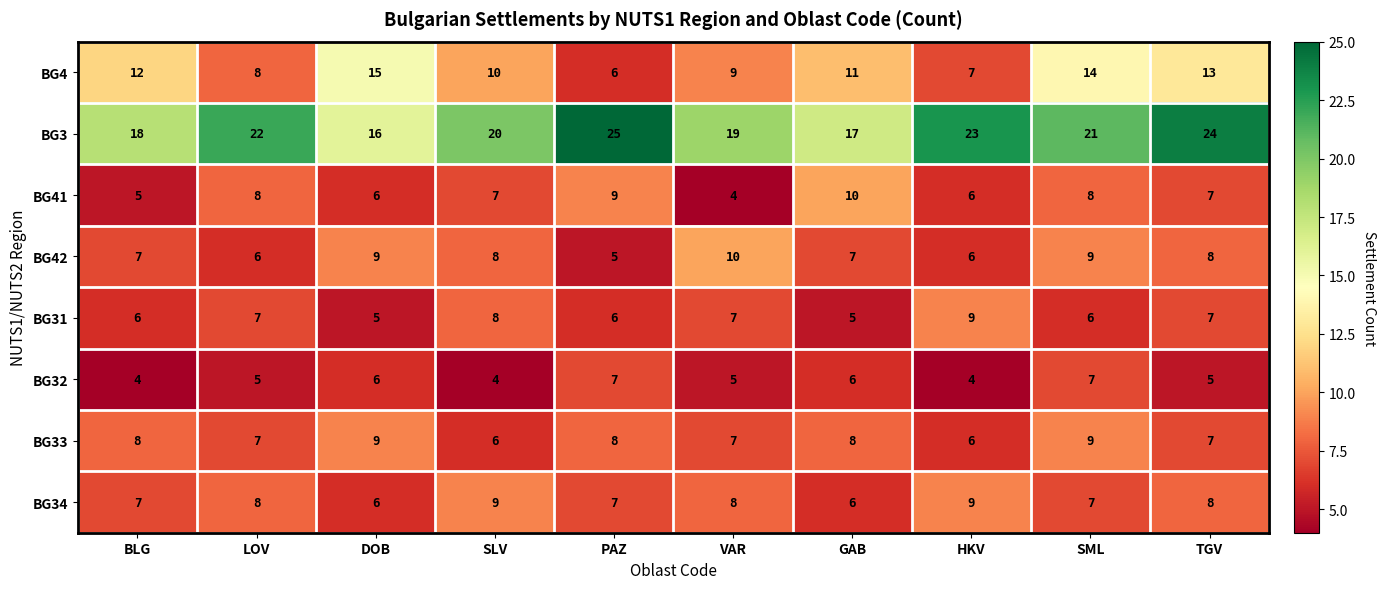

What is the spread (max minus min) of values at DOB?

11